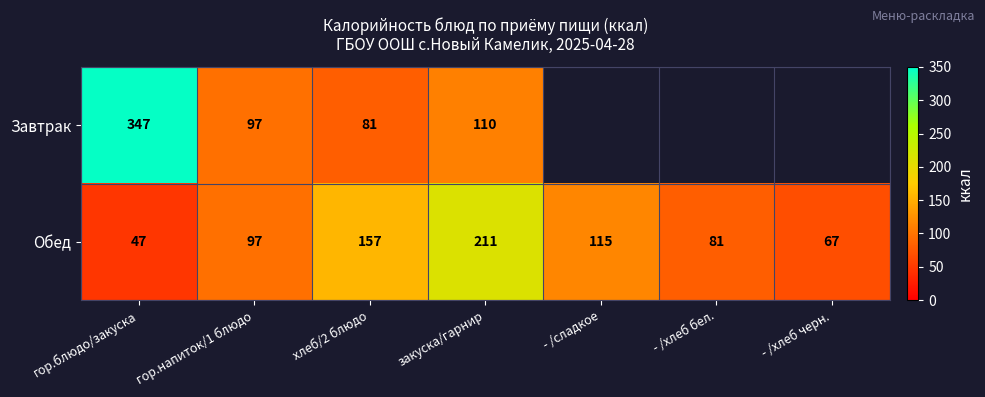

What is the average value of the Обед series?

111